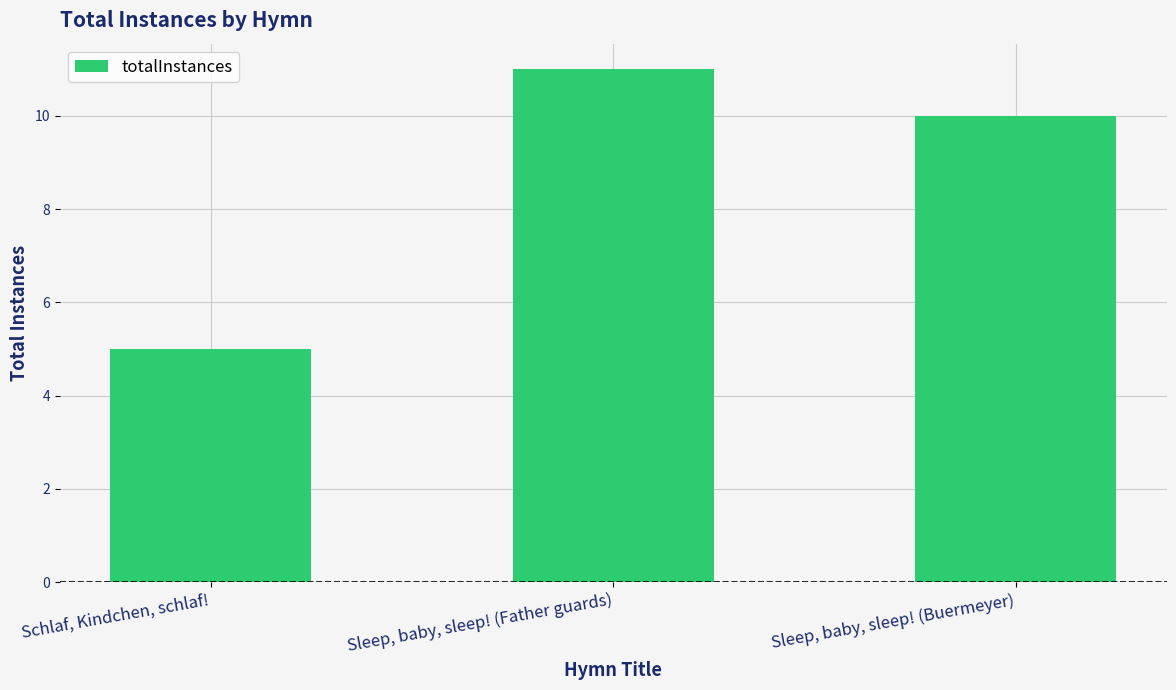

At which label is the value closest to 8?

Sleep, baby, sleep! (Buermeyer)